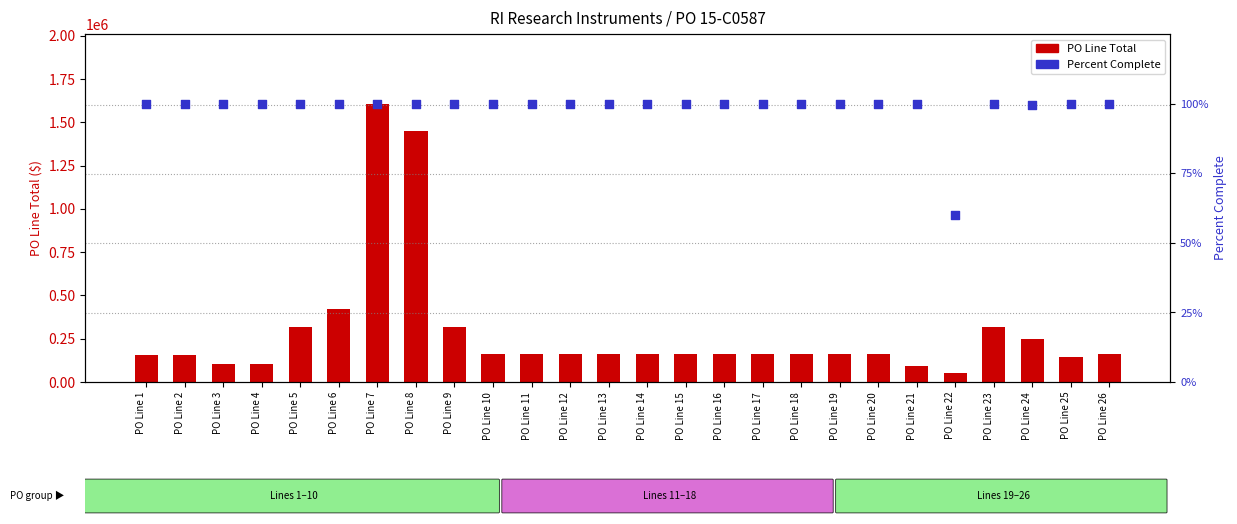

At how many categories does at least one series exceed 873586?

2